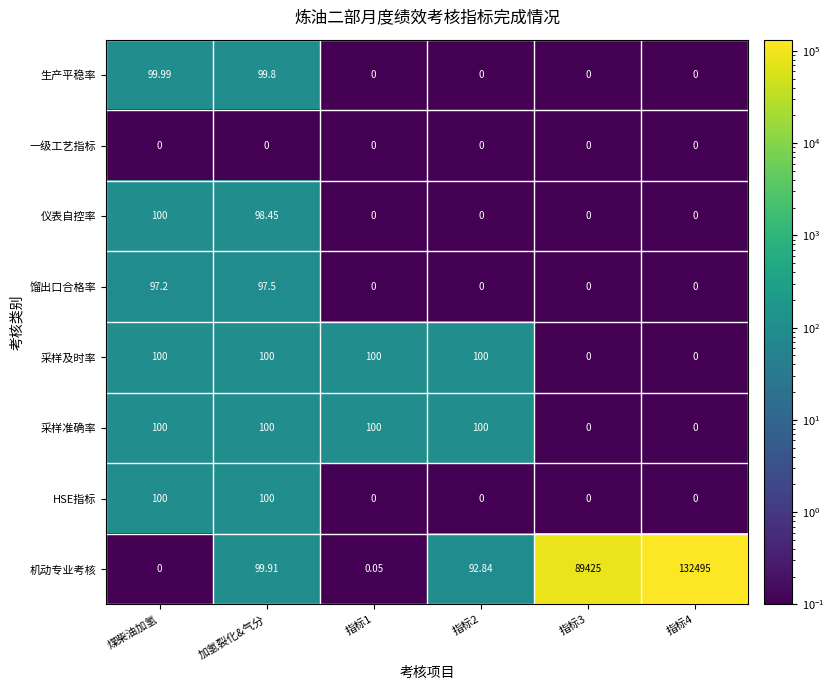

Which series has the widest spread of values?

机动专业考核